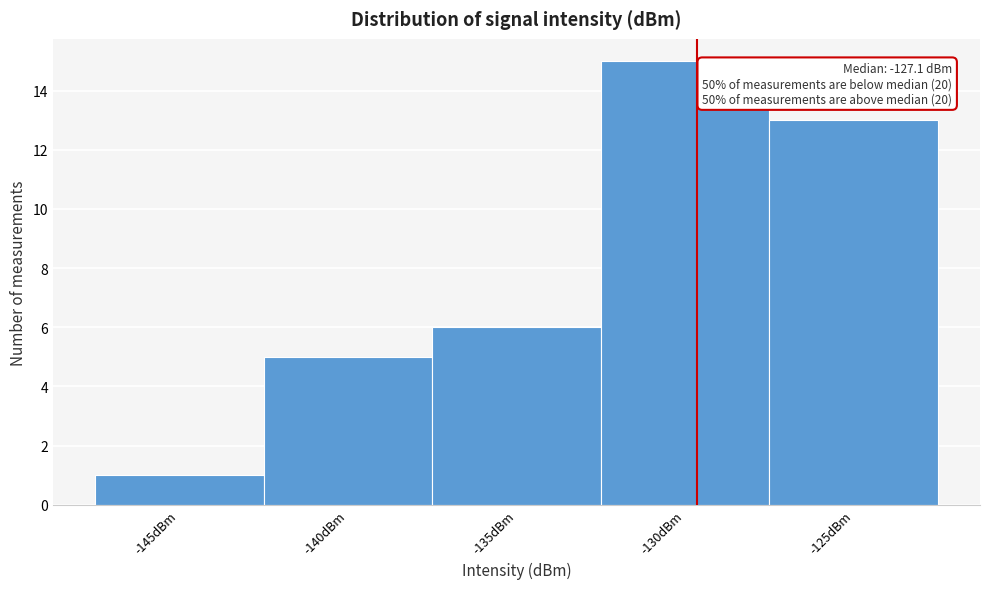

Reading left to right, what are all the values shown in this chart?

-145dBm=1	-140dBm=5	-135dBm=6	-130dBm=15	-125dBm=13